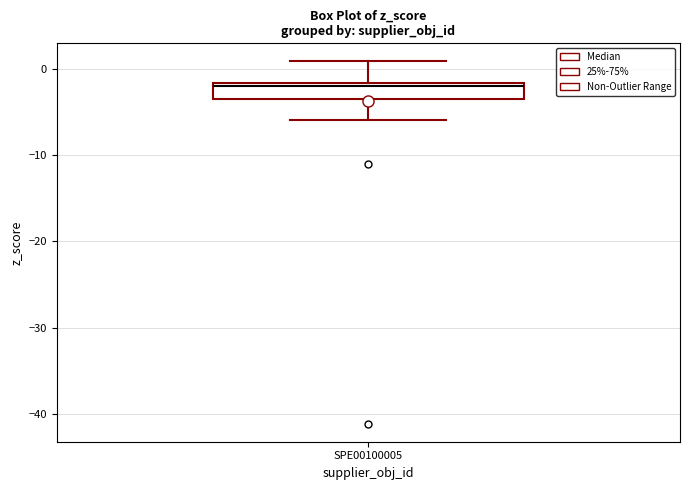

Where is the upper edge of the box for SPE00100005 on the y-axis? The values are not printed on the chart, so give them approximately, as read against the axis.

-2